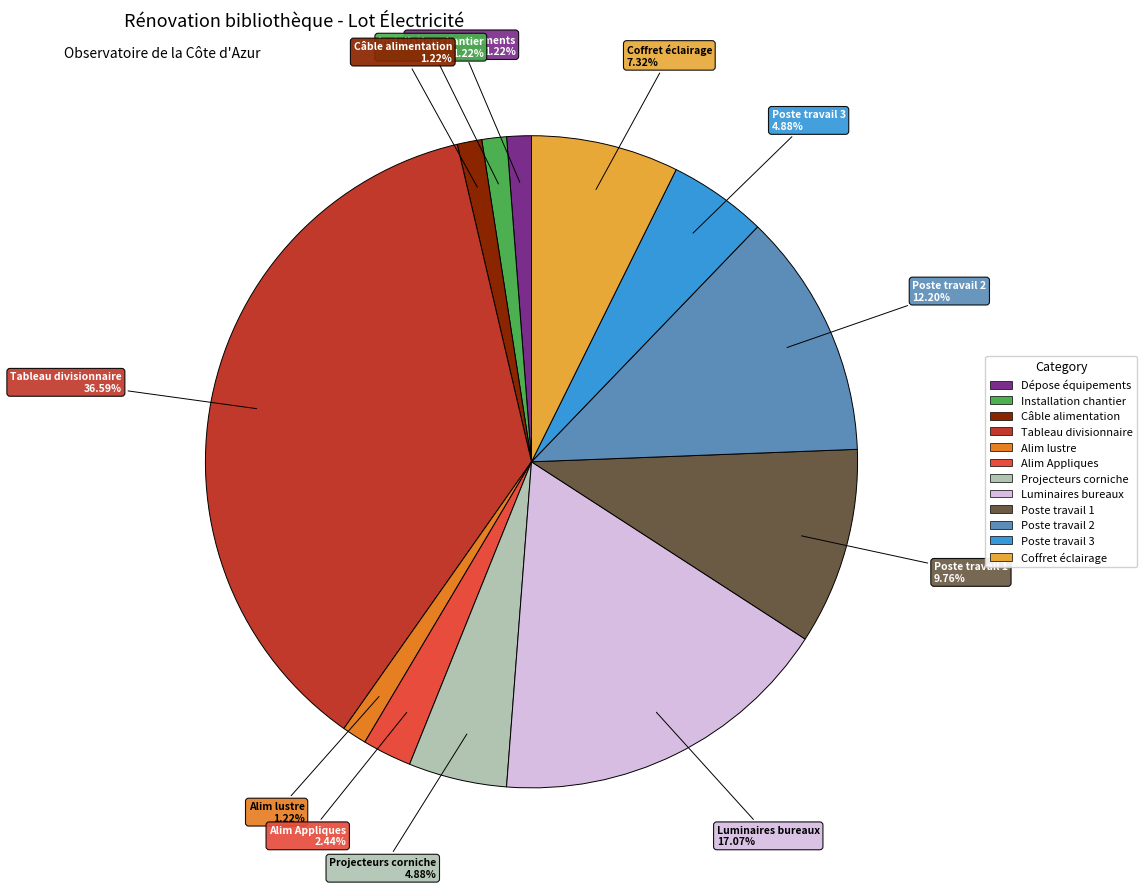

What is the total percentage of Alim Appliques and Câble alimentation?

3.7%